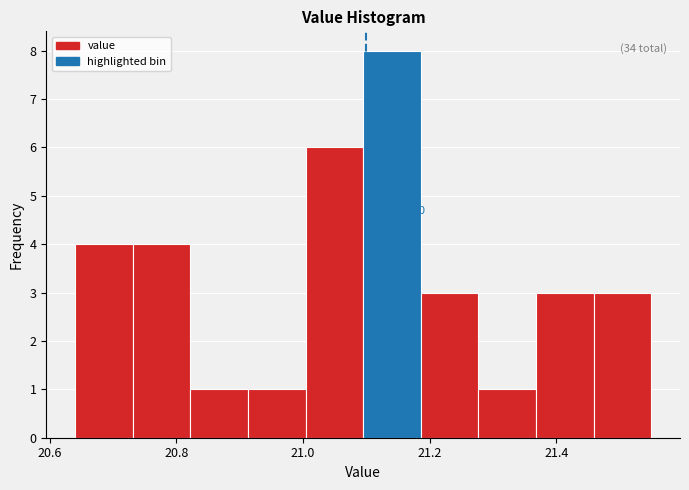

Over which range of the x-axis is the bar tallest?

21.10 to 21.18